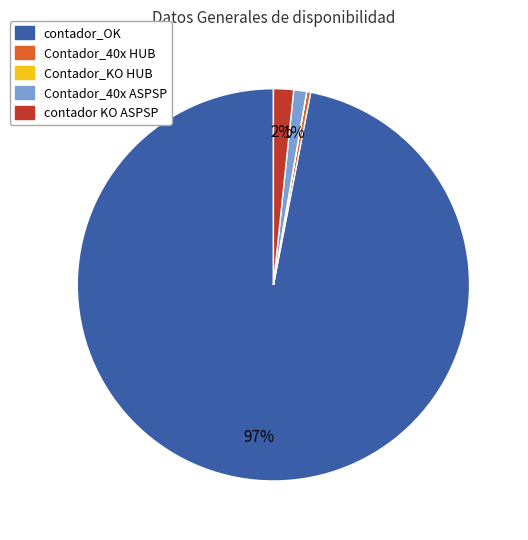

True or false: Contador_40x ASPSP accounts for 11% of the total.

False